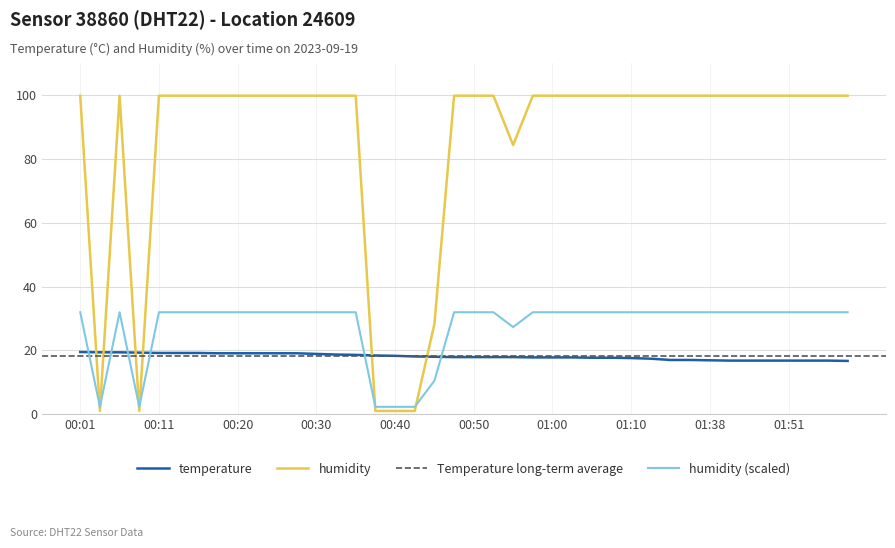

True or false: humidity has more than 2 points higher than both neighbors.

False